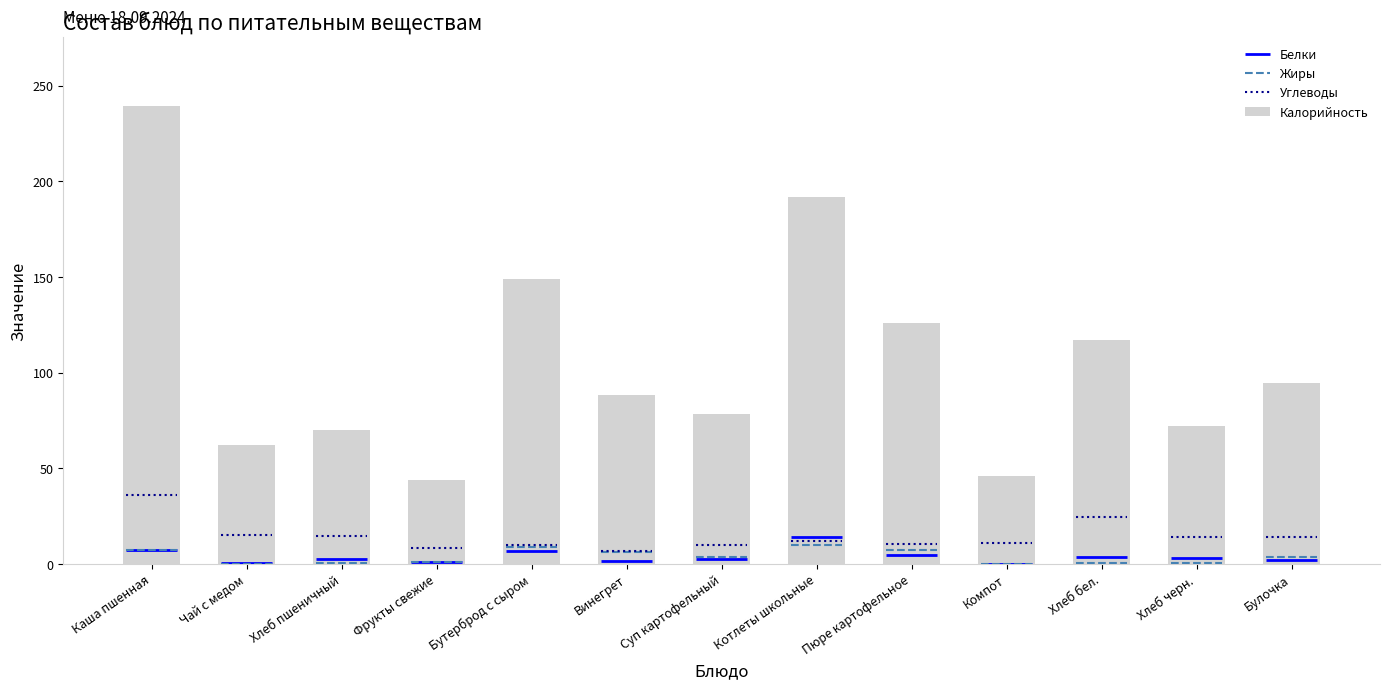

Which label corresponds to the largest value in the chart?

Каша пшенная